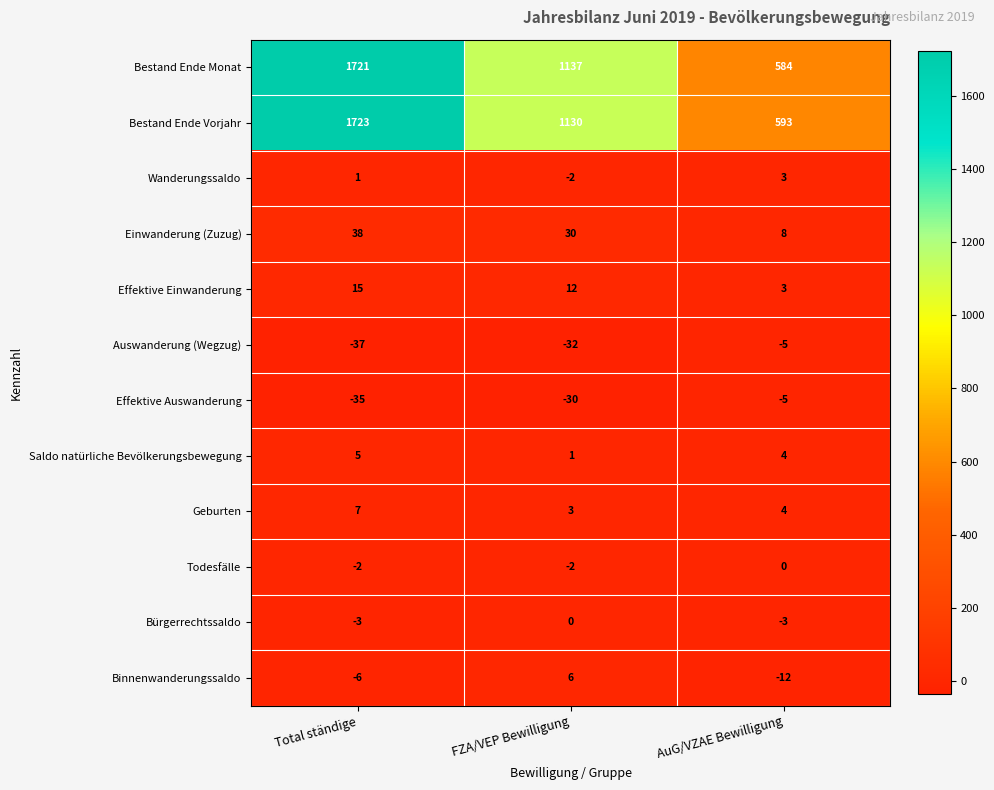

What is the highest value of the Bestand Ende Monat series?

1721